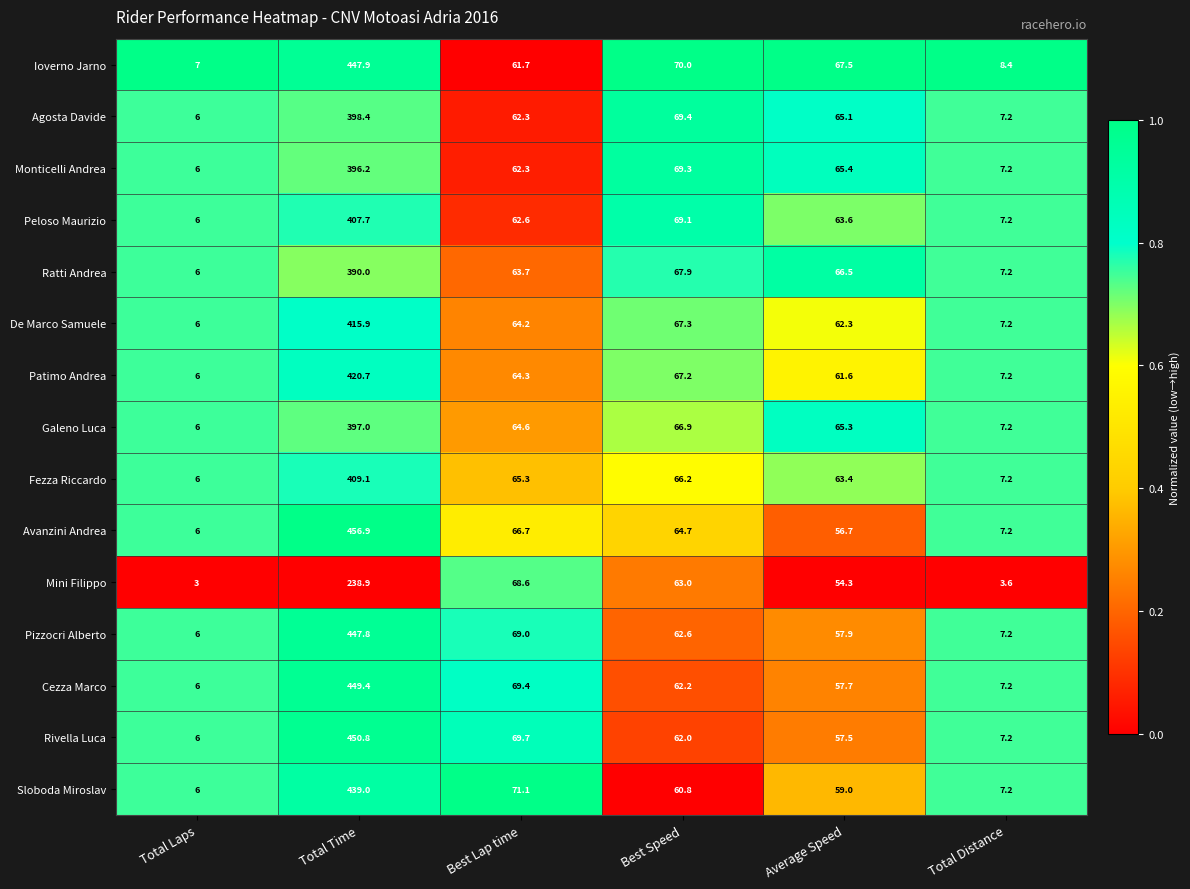

Between Total Laps and Best Lap time, which series saw the biggest shift?

Mini Filippo